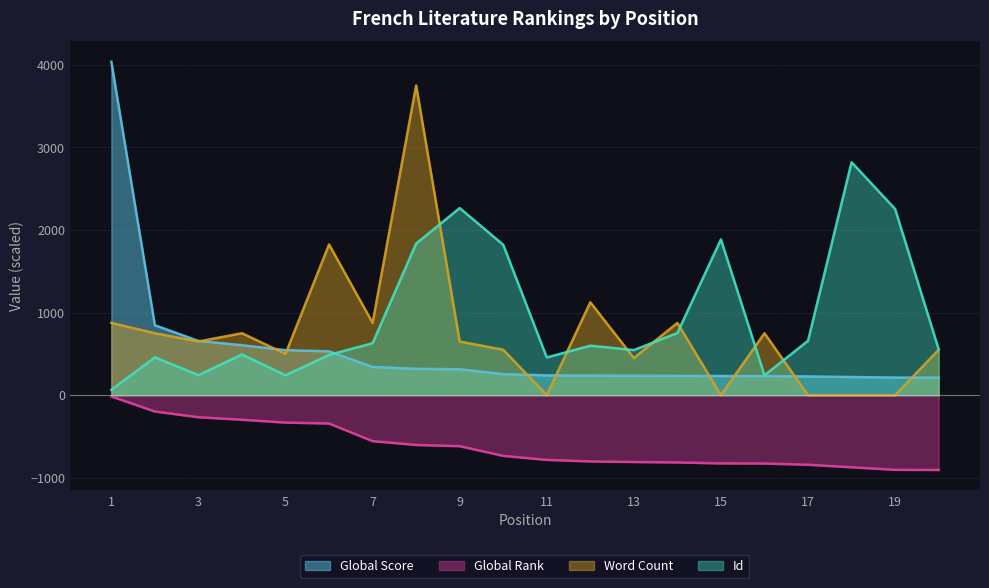

What is the difference between the Word Count values at 14 and 12?

250.0